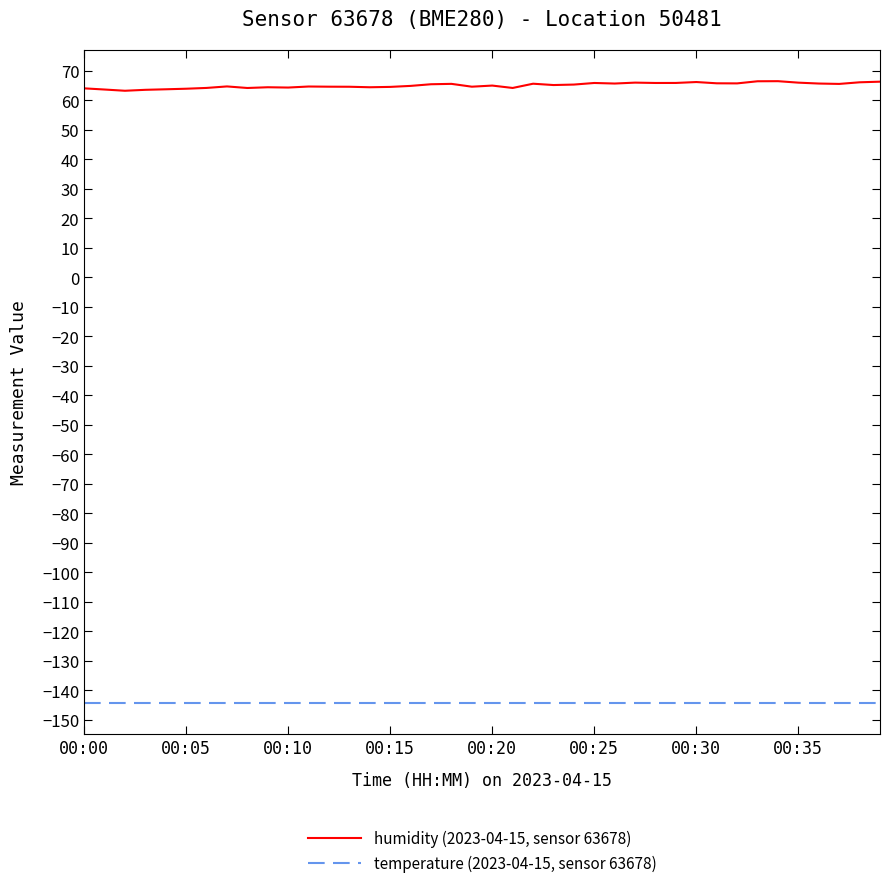

How many lines are shown in the chart?

2